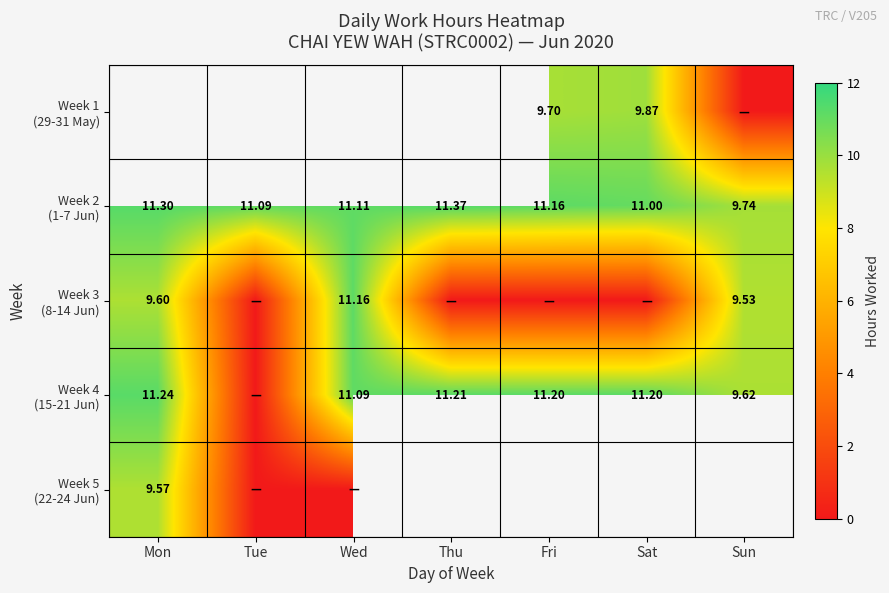

At Wed, list the series in order from largest to smallest.

Week 1 (29-31 May), Week 3 (8-14 Jun), Week 2 (1-7 Jun), Week 4 (15-21 Jun), Week 5 (22-24 Jun)